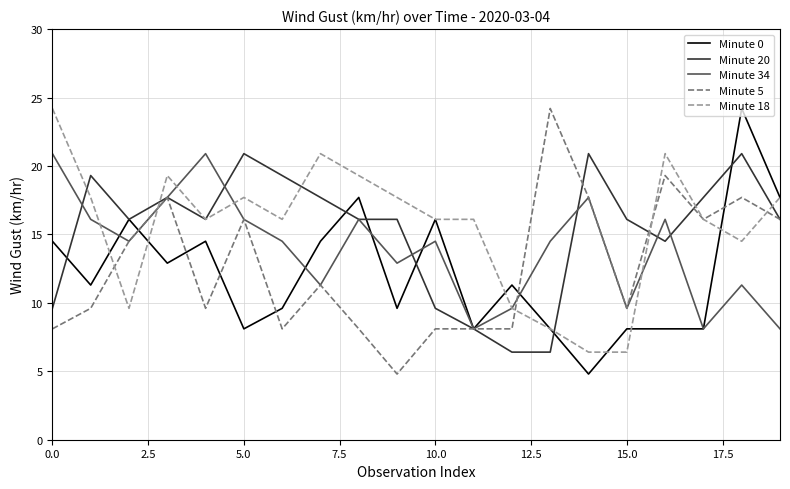

What is the lowest value of the Minute 18 series?

6.4